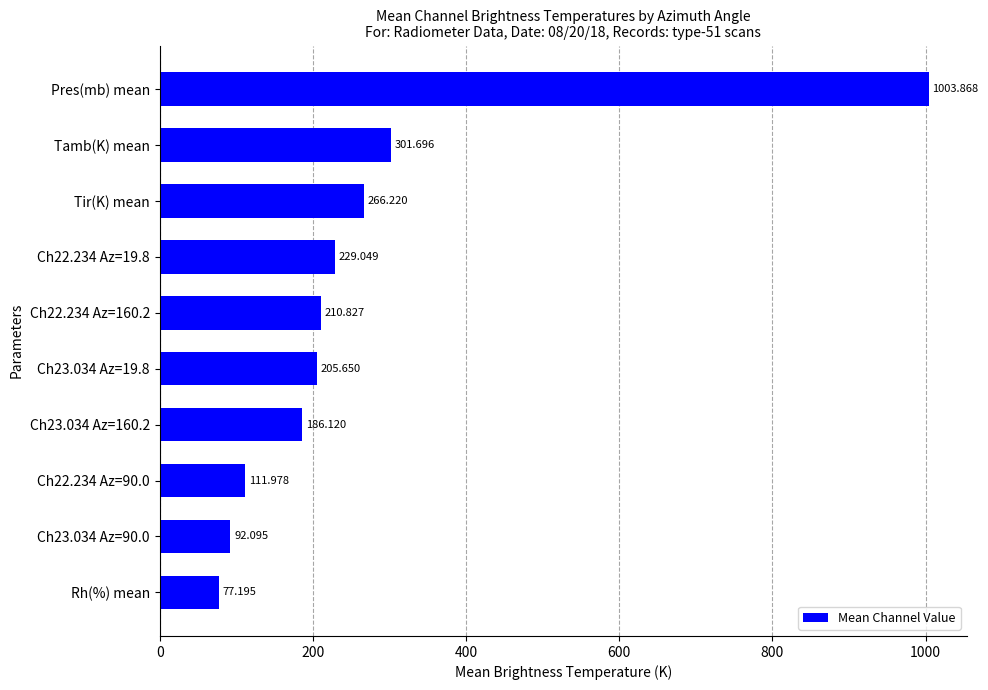

What is the greatest value displayed?

1003.9